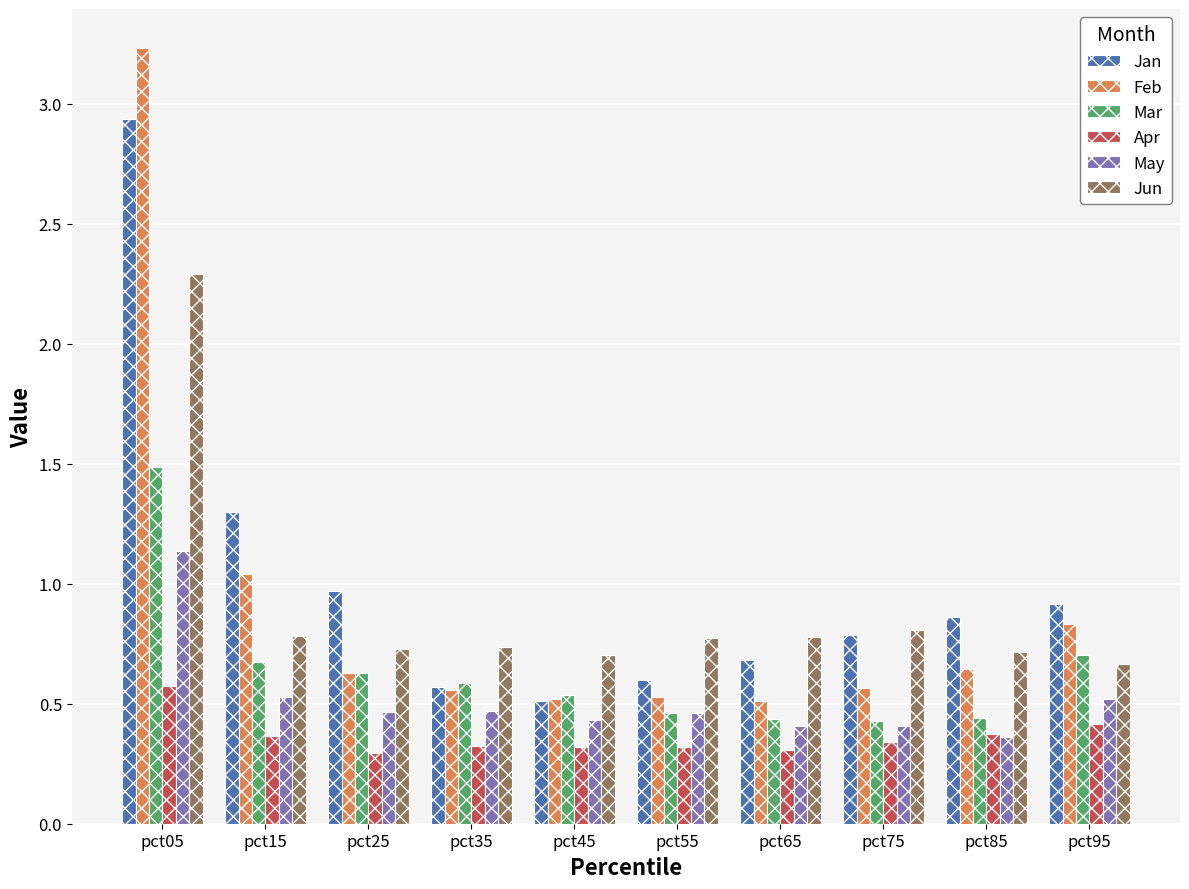

How many groups of bars are there?

10